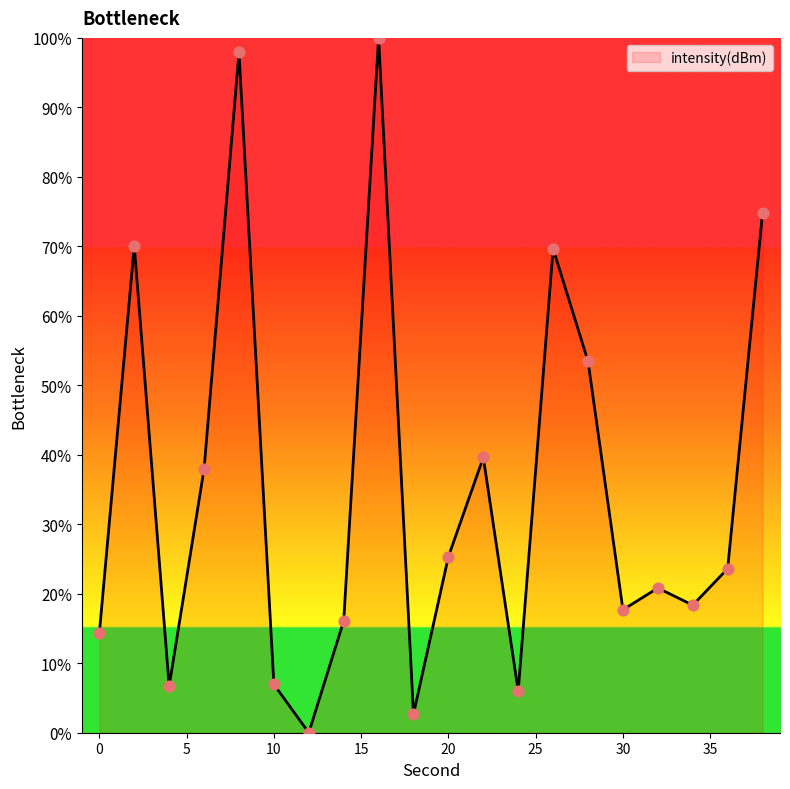

What is the maximum value shown in the chart?

100.0